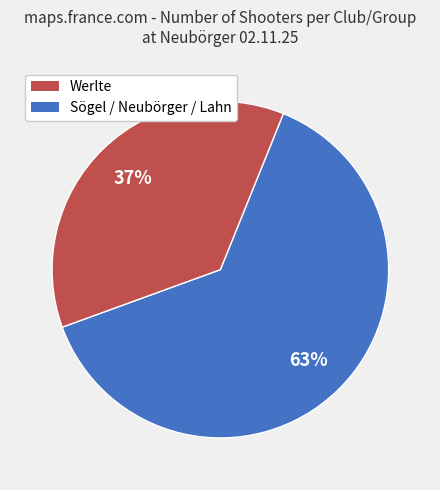

To the nearest percent, what is the average slice percentage?

50%